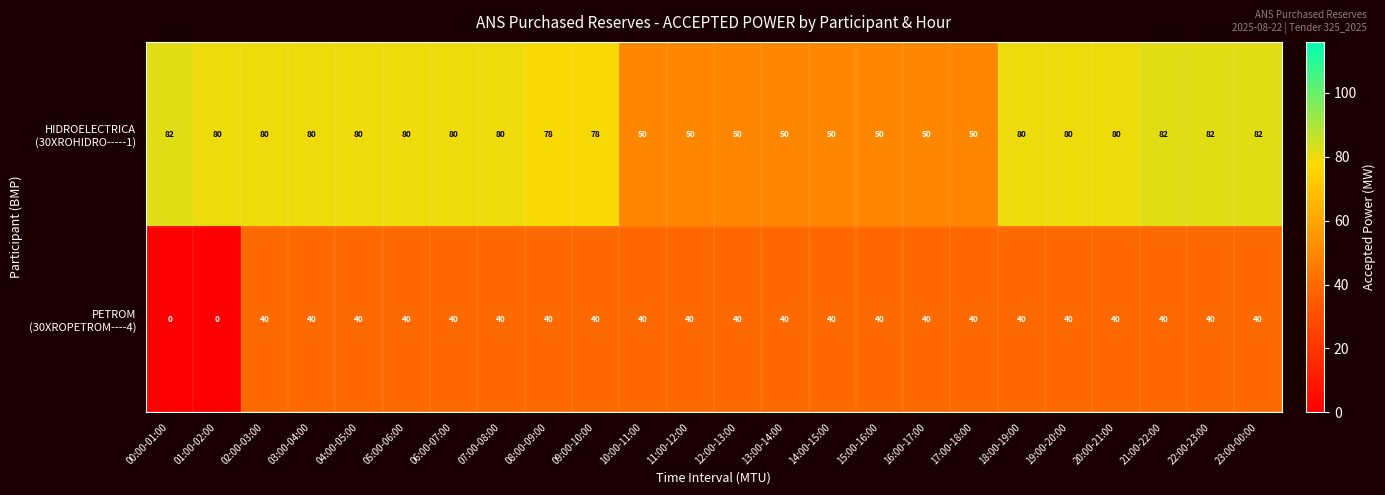

What is the greatest value displayed?

82